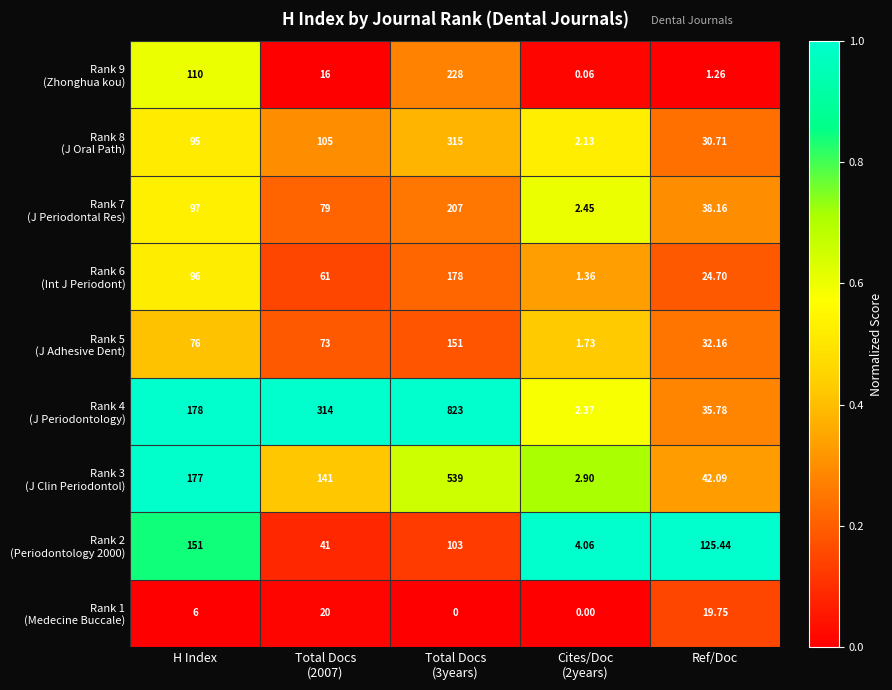

Rank the series by their maximum value, from lowest to highest.

Rank 1 (Medecine Buccale), Rank 5 (J Adhesive Dent), Rank 6 (Int J Periodont), Rank 8 (J Oral Path), Rank 7 (J Periodontal Res), Rank 9 (Zhonghua kou), Rank 3 (J Clin Periodontol), Rank 4 (J Periodontology), Rank 2 (Periodontology 2000)